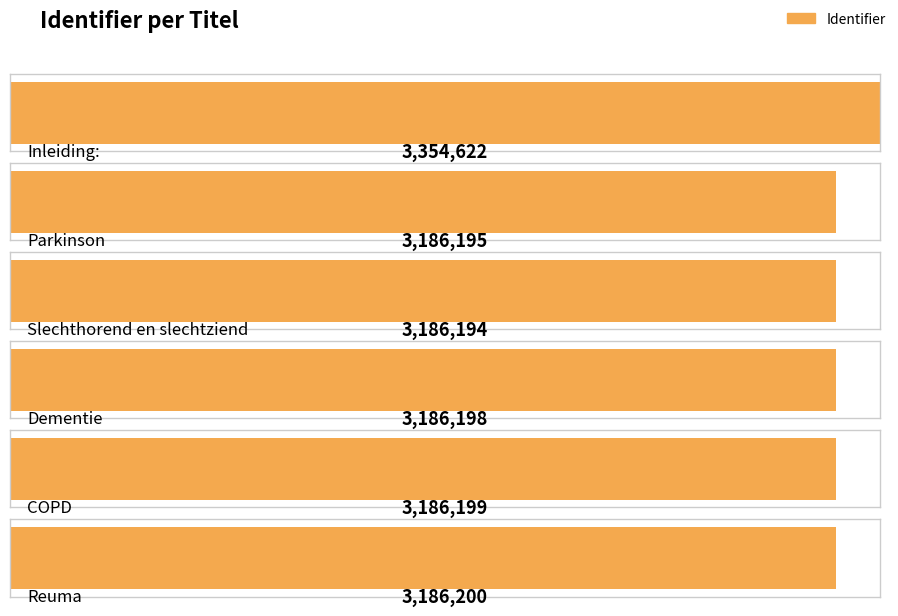

How many data points are less than 3186199?

3